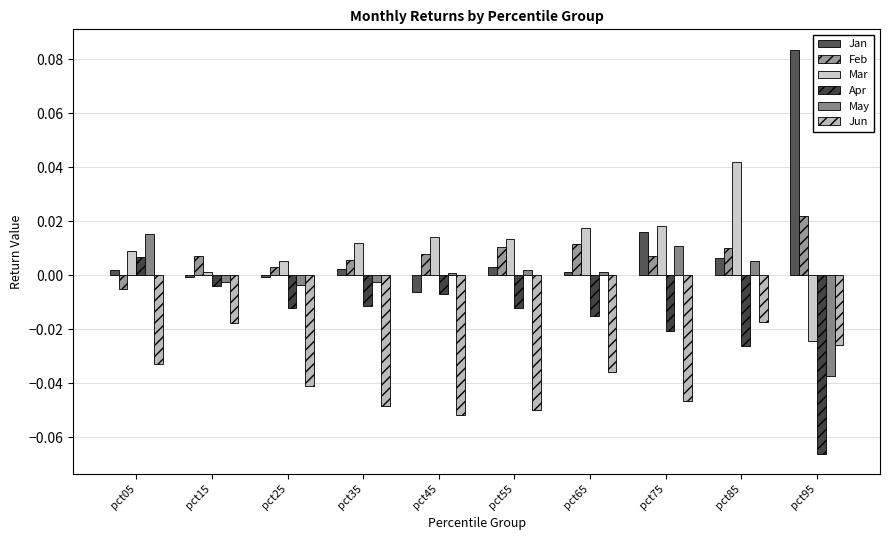

Rank the series by their maximum value, from highest to lowest.

Jan, Mar, Feb, May, Apr, Jun